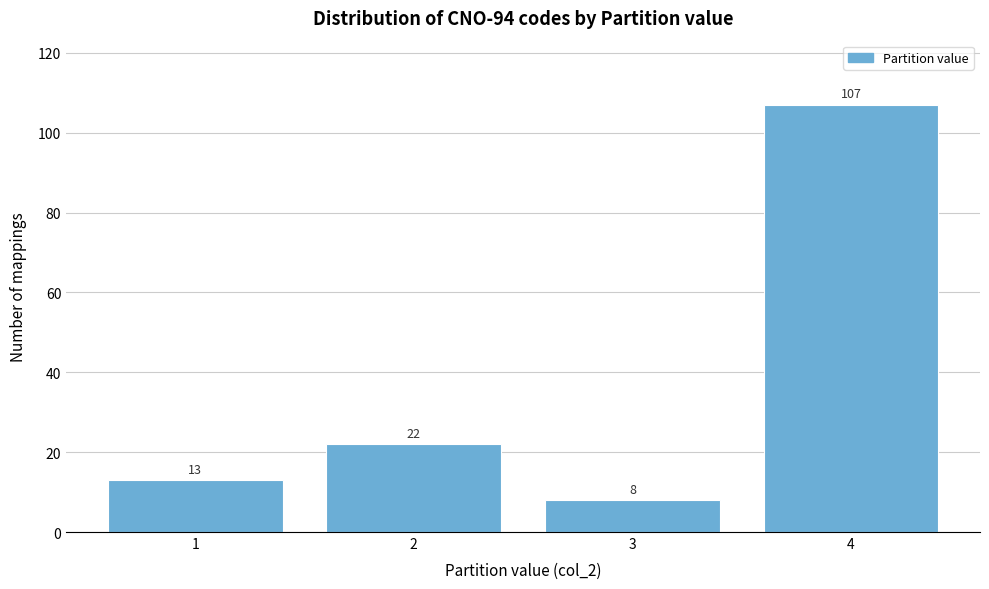

Reading right to left, transcribe all the data shown in this chart.

4=107	3=8	2=22	1=13